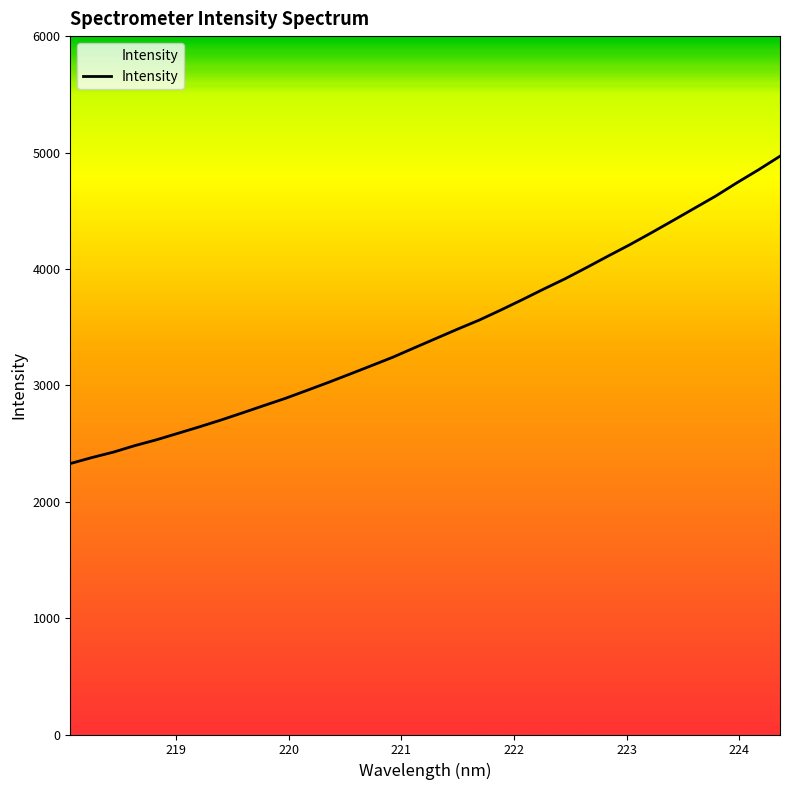

What is the sum of all values?

117697.1